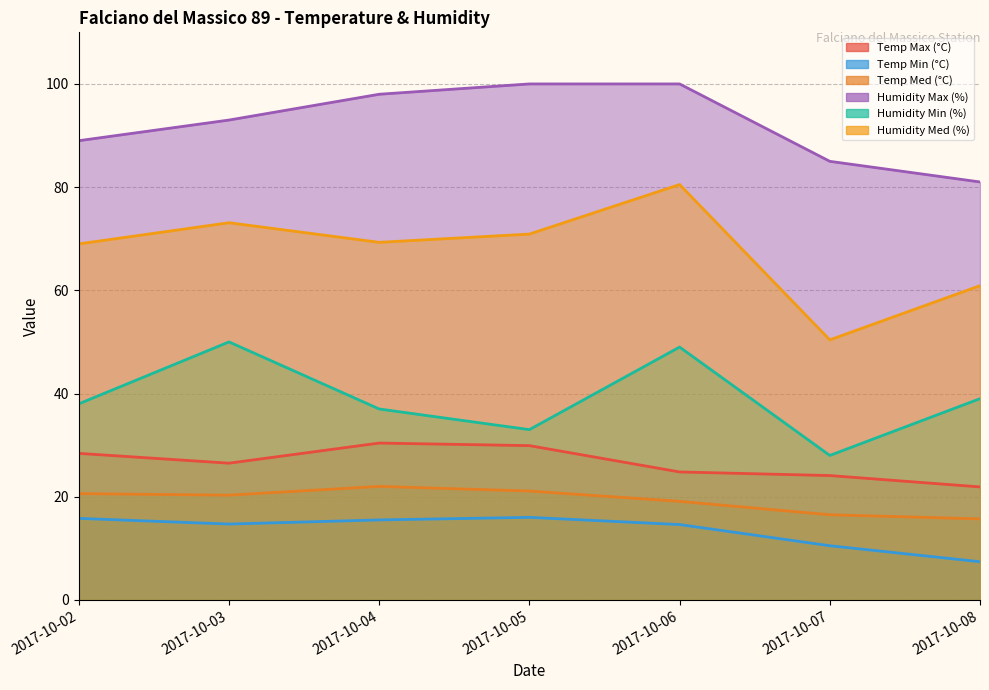

Between 2017-10-03 and 2017-10-02, which is larger?

2017-10-02